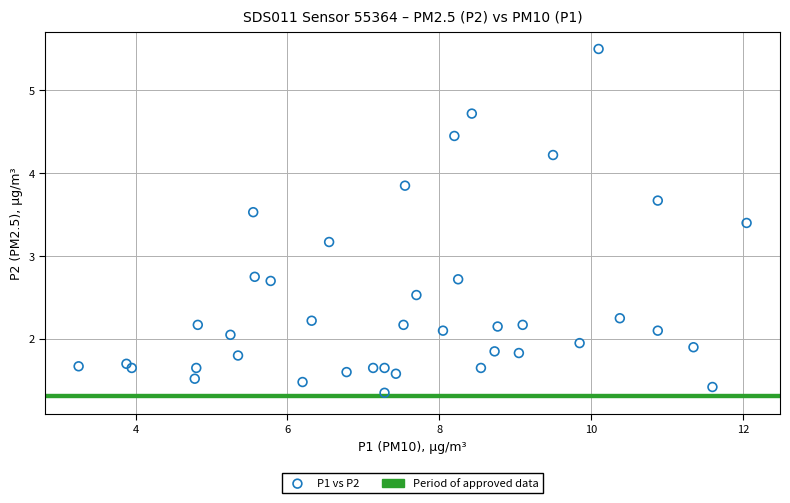

What Y value in the scatter plot is closest to 3?

3.2